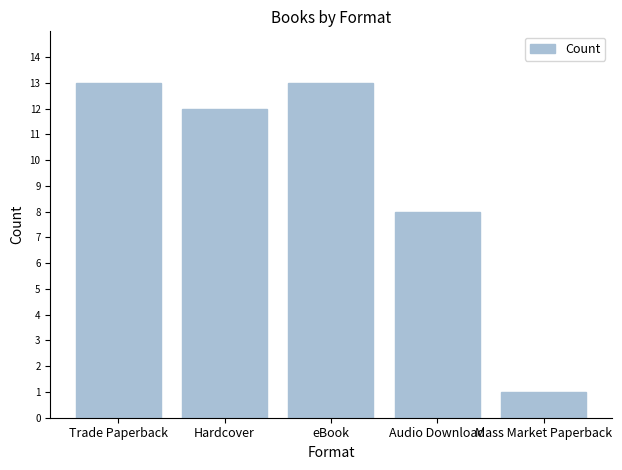

At which label does the data first exceed 12?

Trade Paperback